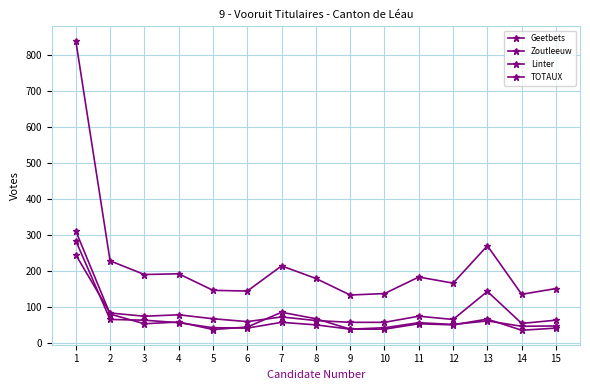

Where does the Geetbets series first go above 67?

1